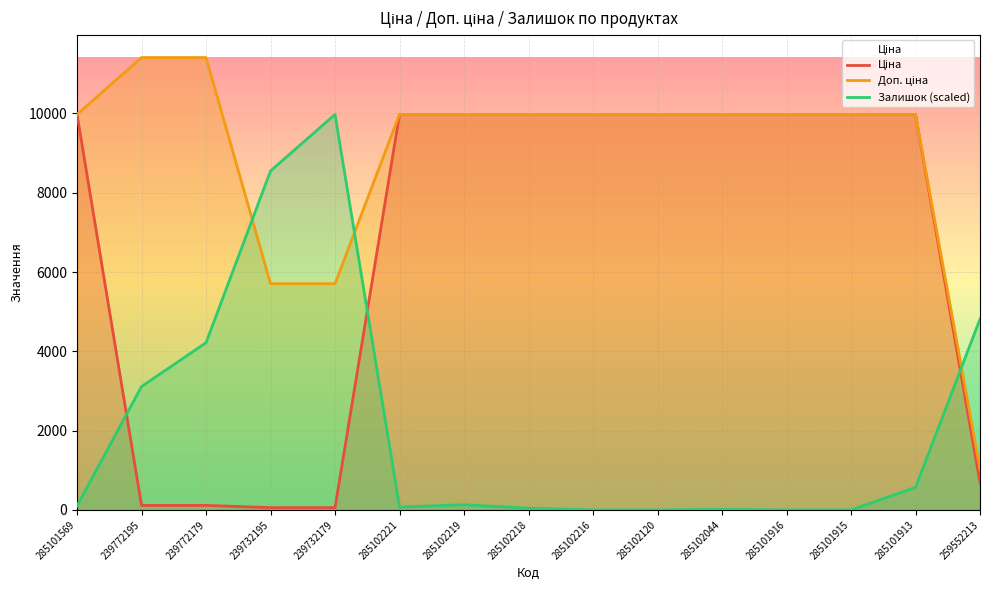

Rank the series by their maximum value, from lowest to highest.

Ціна, Залишок (scaled), Доп. ціна